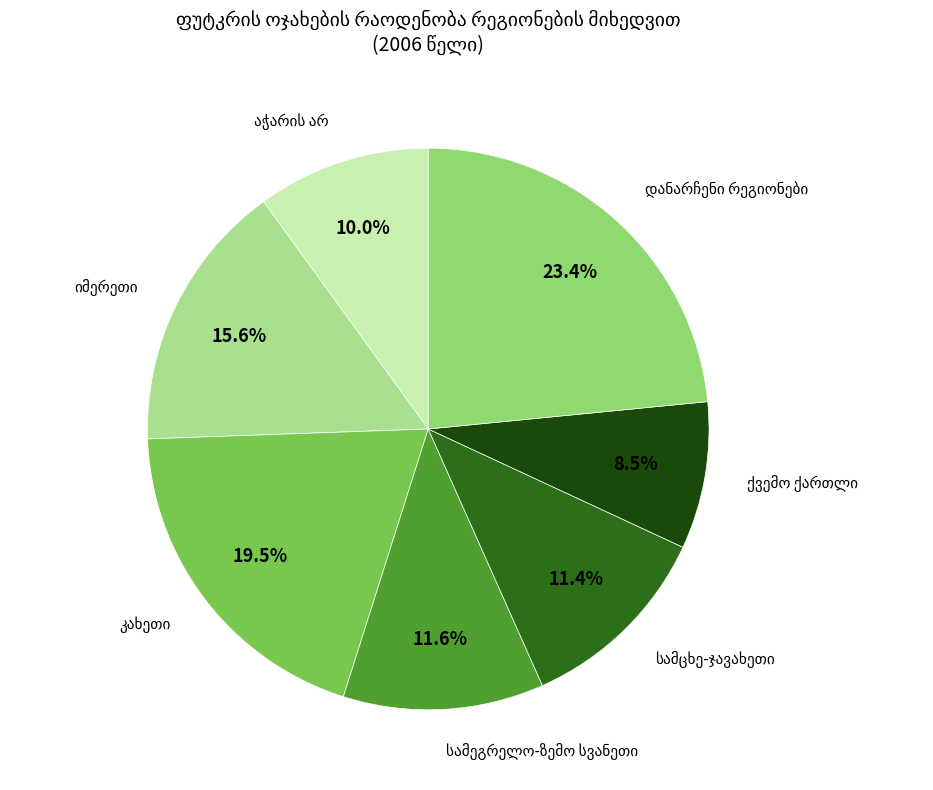

Is there a majority slice in this chart?

No